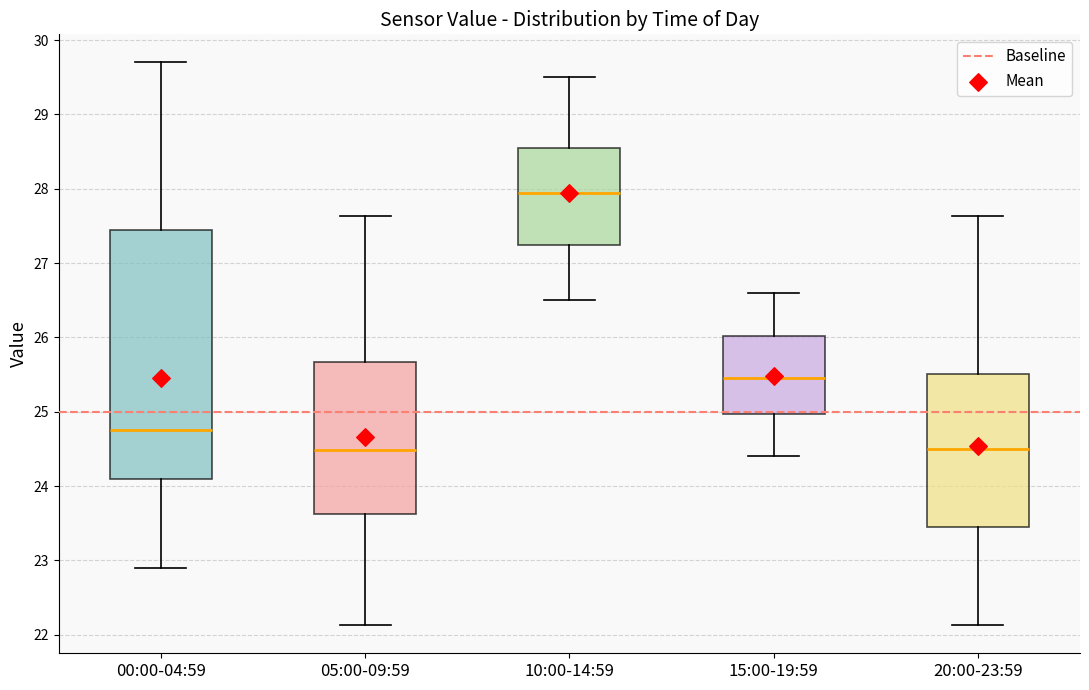

Reading left to right, read every box against the y-axis: the position of its median line, the range the box covers, and the ends of its whiskers. The values are not printed on the chart, so give them approximately, as read against the axis.

00:00-04:59: median 24.8, box 24.1 to 27.4, whiskers 22.9 to 29.7
05:00-09:59: median 24.5, box 23.6 to 25.7, whiskers 22.1 to 27.6
10:00-14:59: median 28.0, box 27.3 to 28.6, whiskers 26.5 to 29.5
15:00-19:59: median 25.5, box 25.0 to 26.0, whiskers 24.4 to 26.6
20:00-23:59: median 24.5, box 23.4 to 25.5, whiskers 22.1 to 27.6